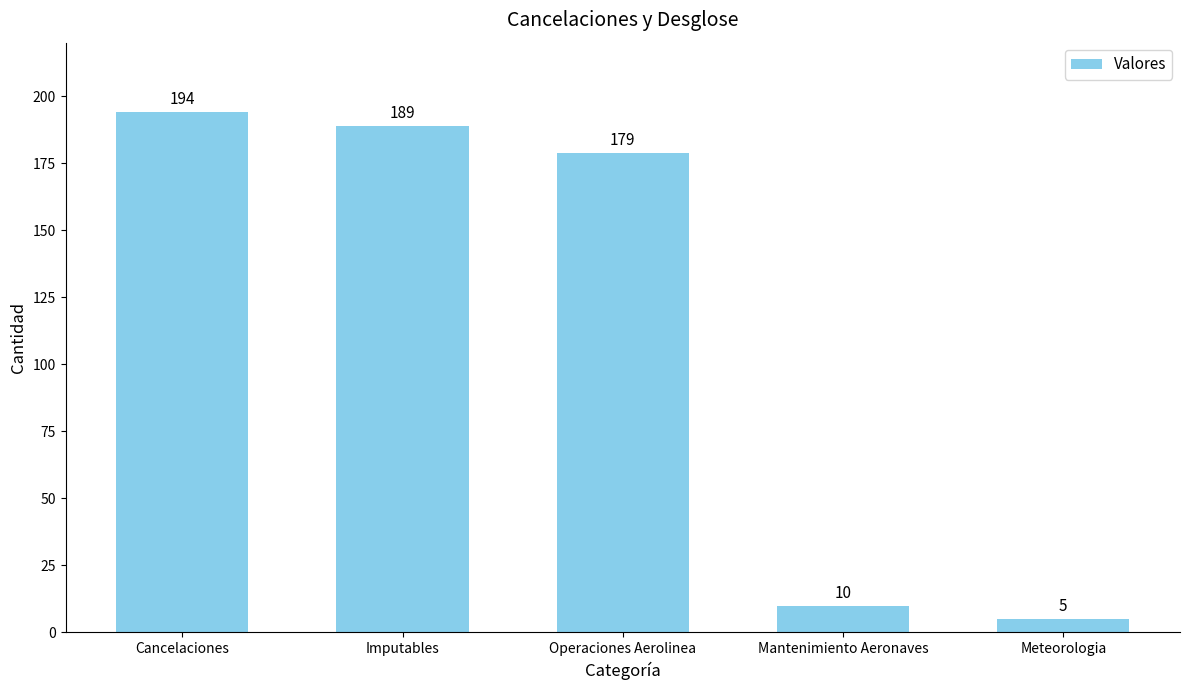

The value at Cancelaciones is 194. True or false?

True